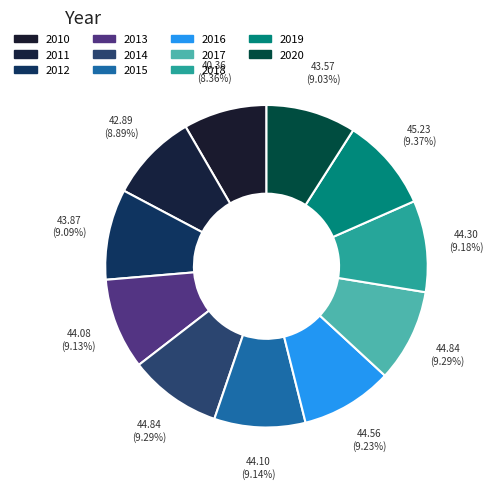

True or false: 2016 accounts for 1% of the total.

False